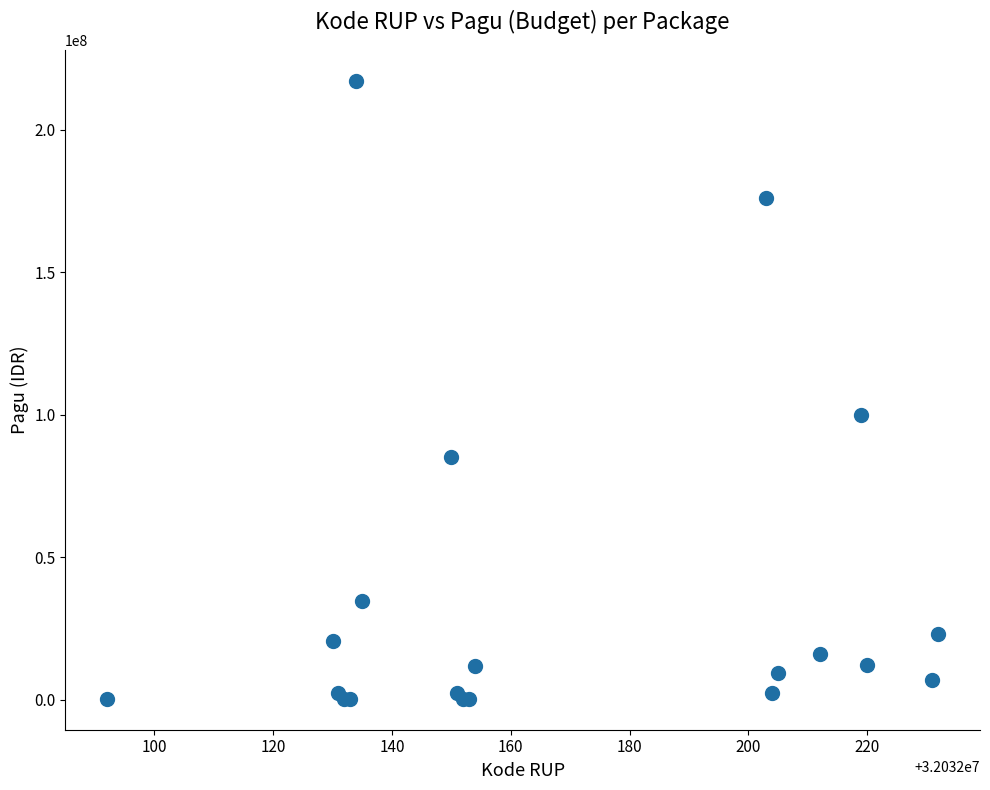

What Y value in the scatter plot is closest to 108800000?

99958000